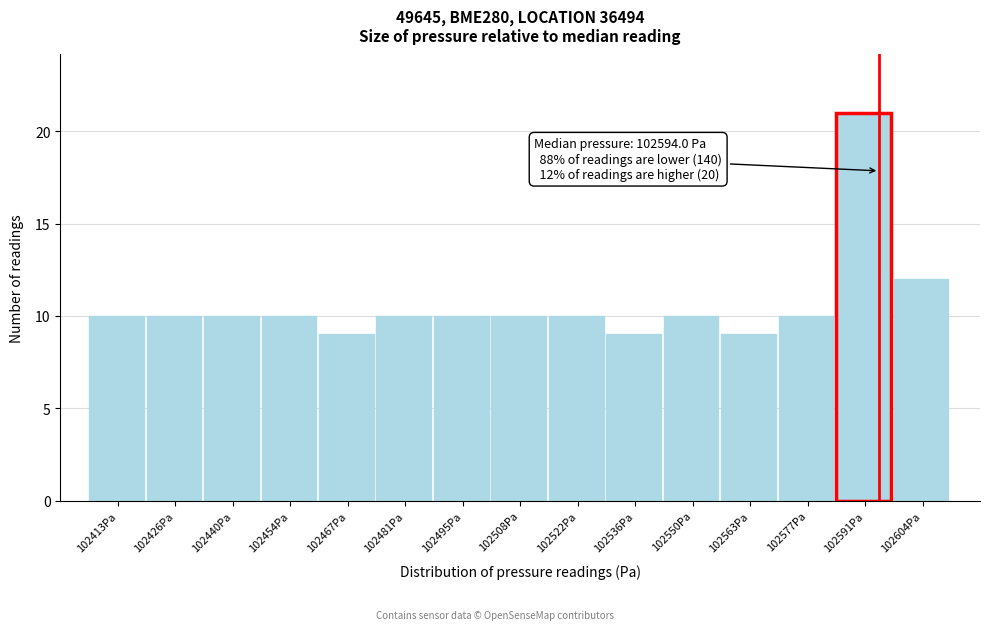

Which range on the x-axis has the tallest bar?

102584 to 102598